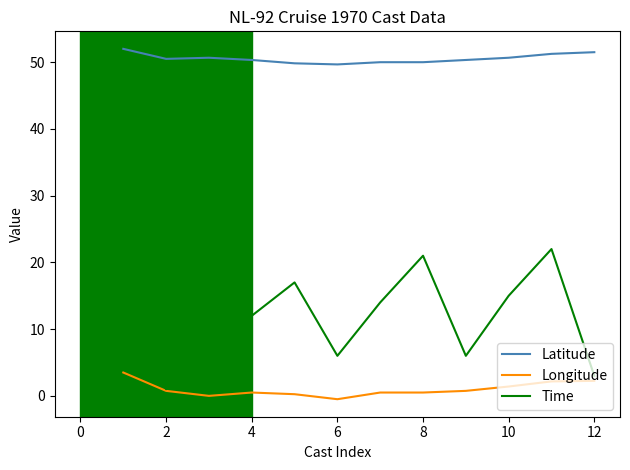

What is the maximum value shown in the chart?

52.0